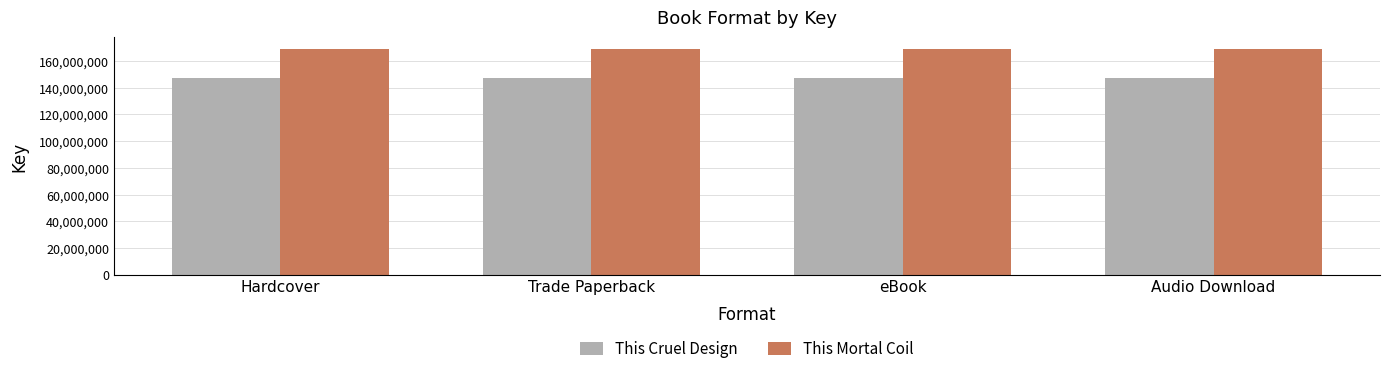

True or false: This Mortal Coil has a value of 300803872 at Trade Paperback.

False